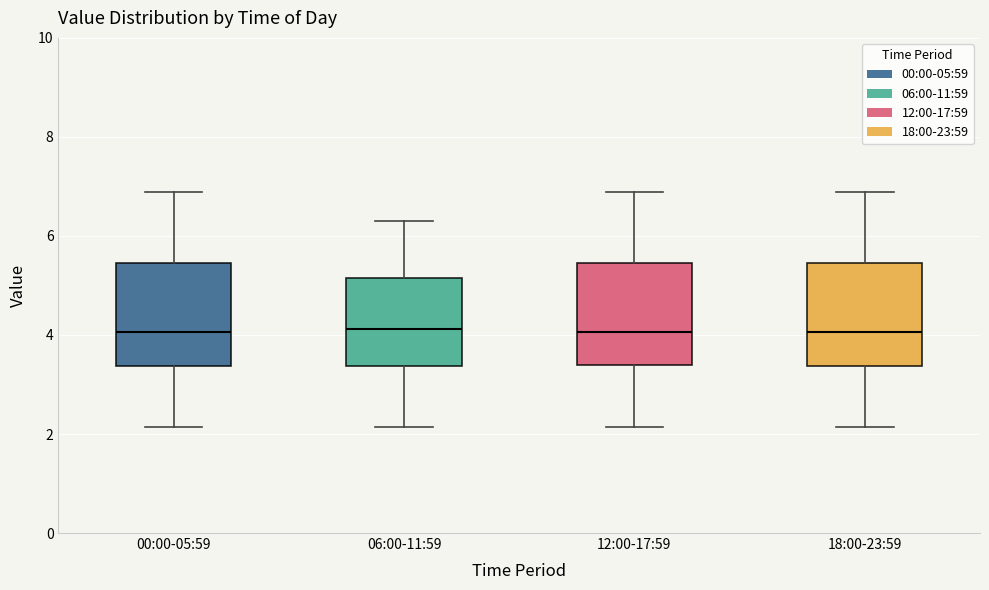

Reading left to right, transcribe this box plot: for each box, give where its median line is, the range the box spans, and where its two whiskers end, as read against the y-axis. The values are not printed on the chart, so give them approximately, as read against the axis.

00:00-05:59: median 4.0, box 3.4 to 5.4, whiskers 2.2 to 6.8
06:00-11:59: median 4.2, box 3.4 to 5.2, whiskers 2.2 to 6.4
12:00-17:59: median 4.0, box 3.4 to 5.4, whiskers 2.2 to 6.8
18:00-23:59: median 4.0, box 3.4 to 5.4, whiskers 2.2 to 6.8